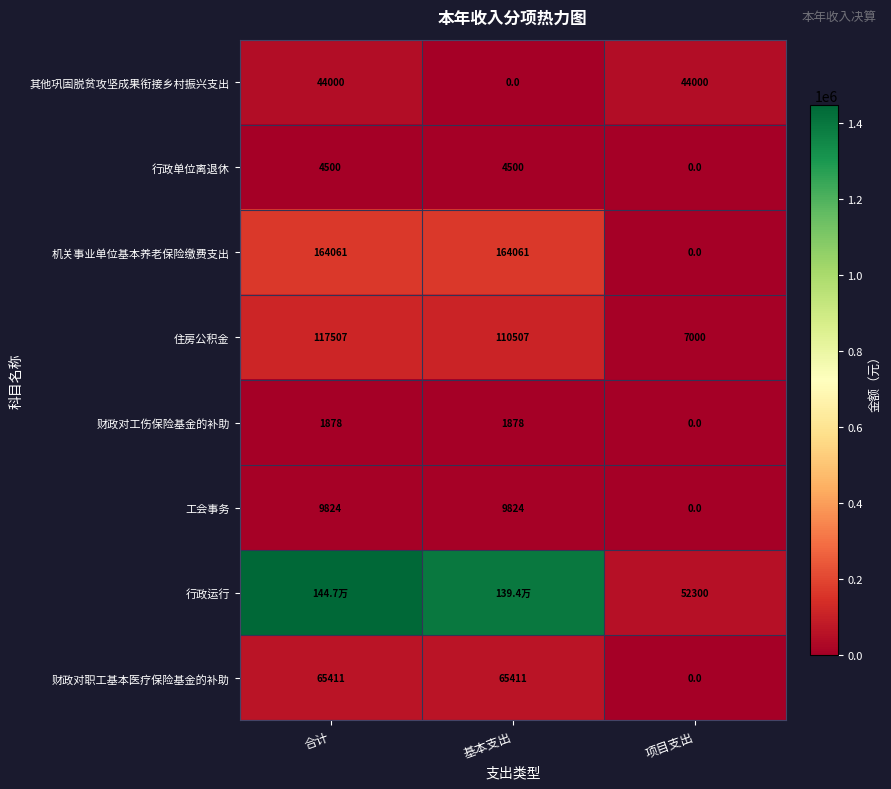

What is the difference between the maximum and minimum values in the 工会事务 series?

9824.0